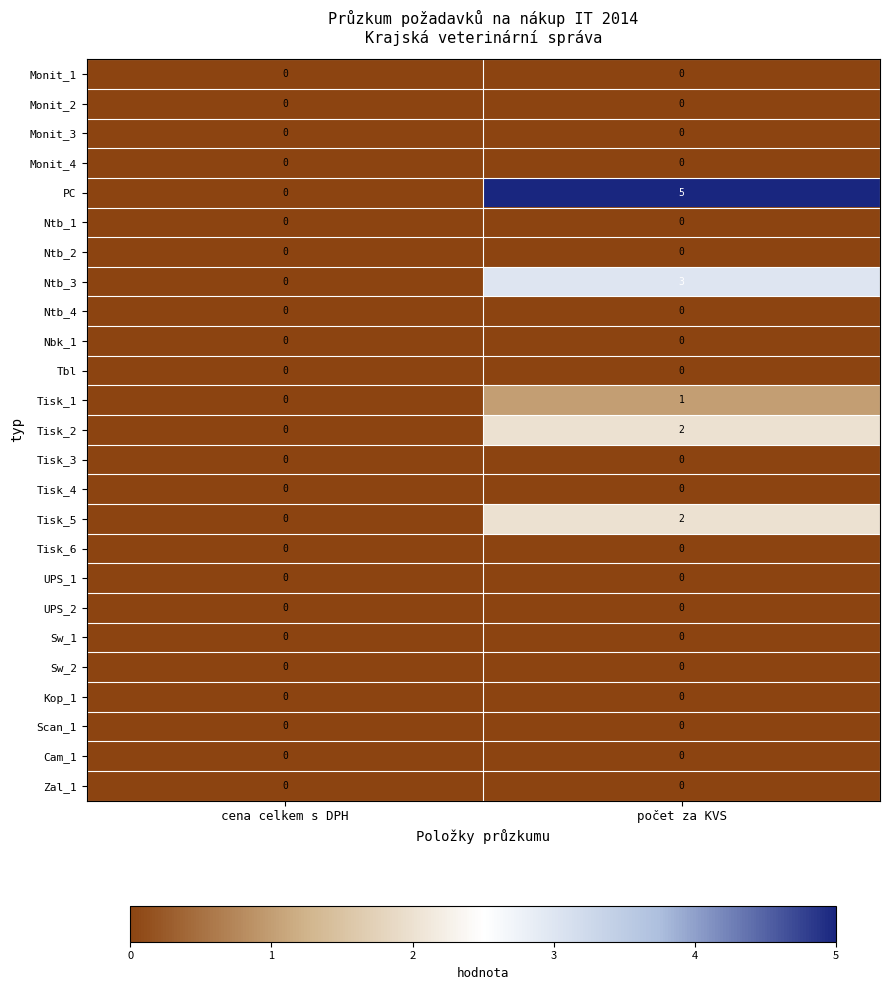

Is it true that Sw_2 equals 0 at počet za KVS?

True